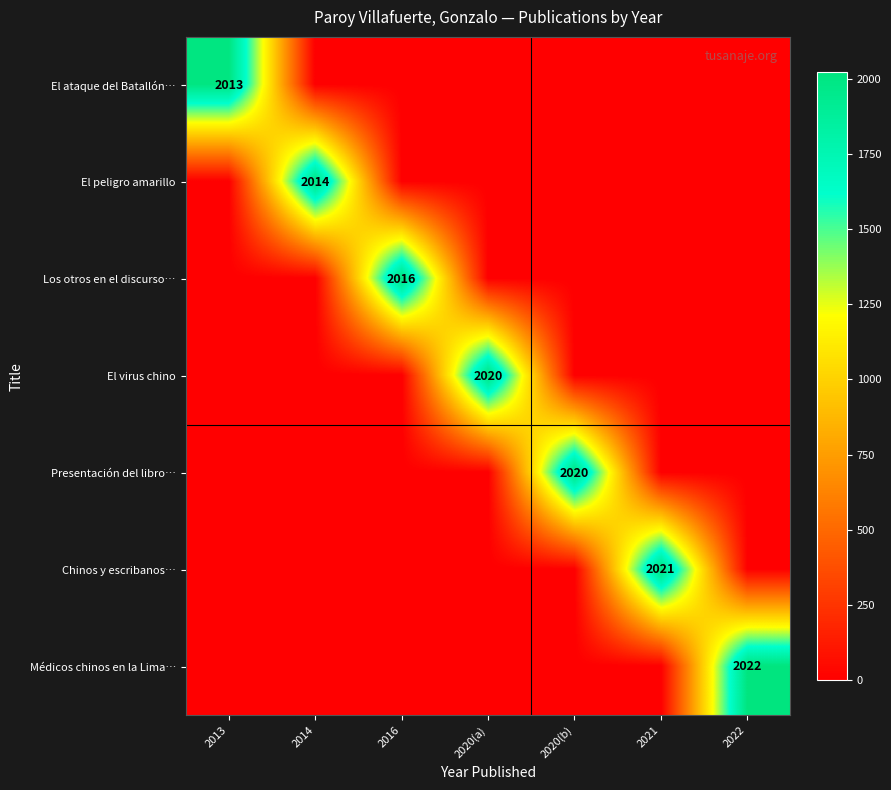

Is it true that El peligro amarillo equals 2014 at 2014?

True